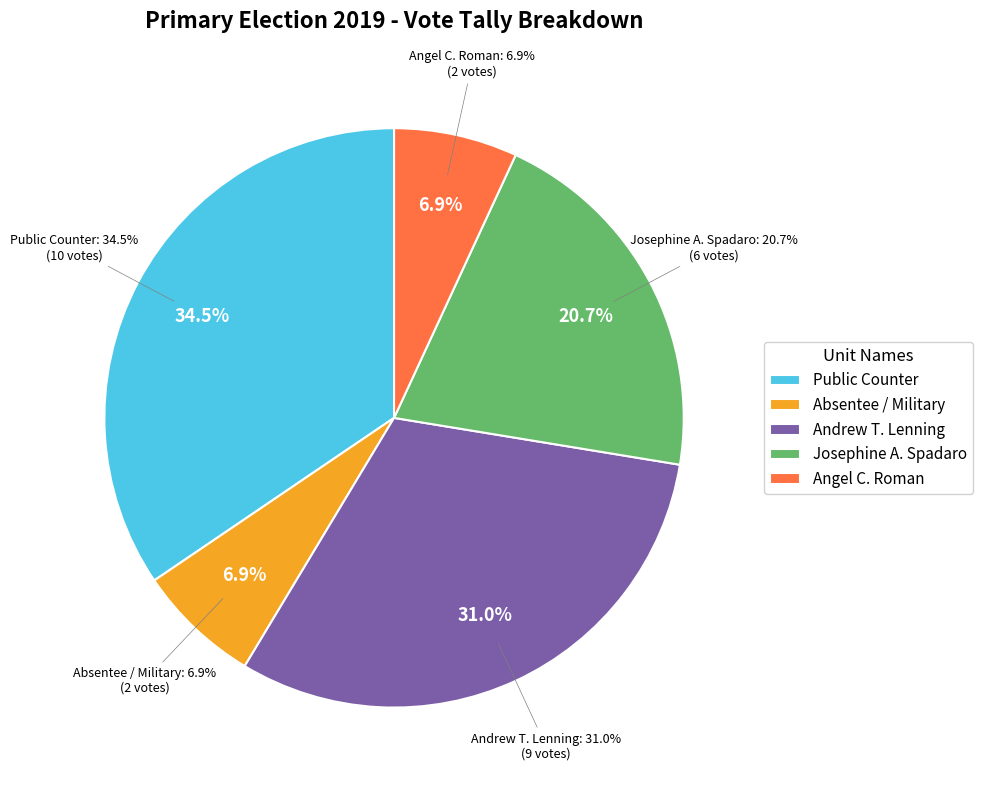

What portion of the pie excludes Andrew T. Lenning?

69.0%